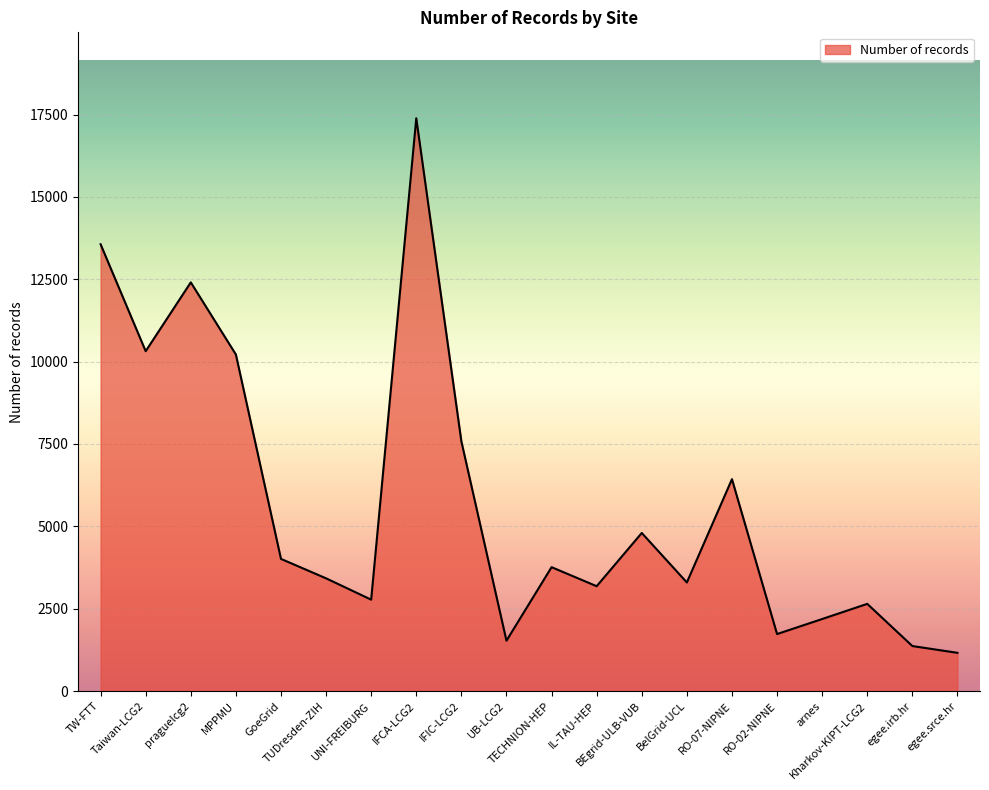

True or false: the data shows 3761 at TECHNION-HEP.

True